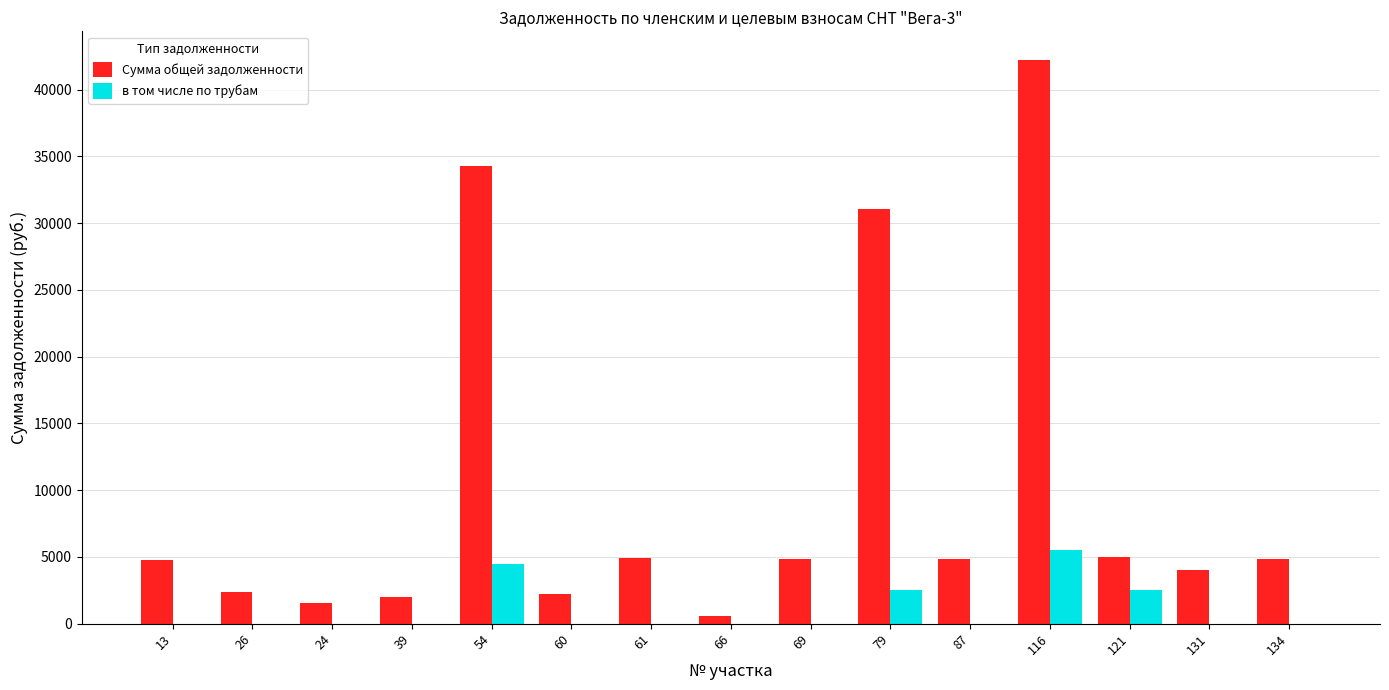

What is the maximum value for в том числе по трубам?

5500